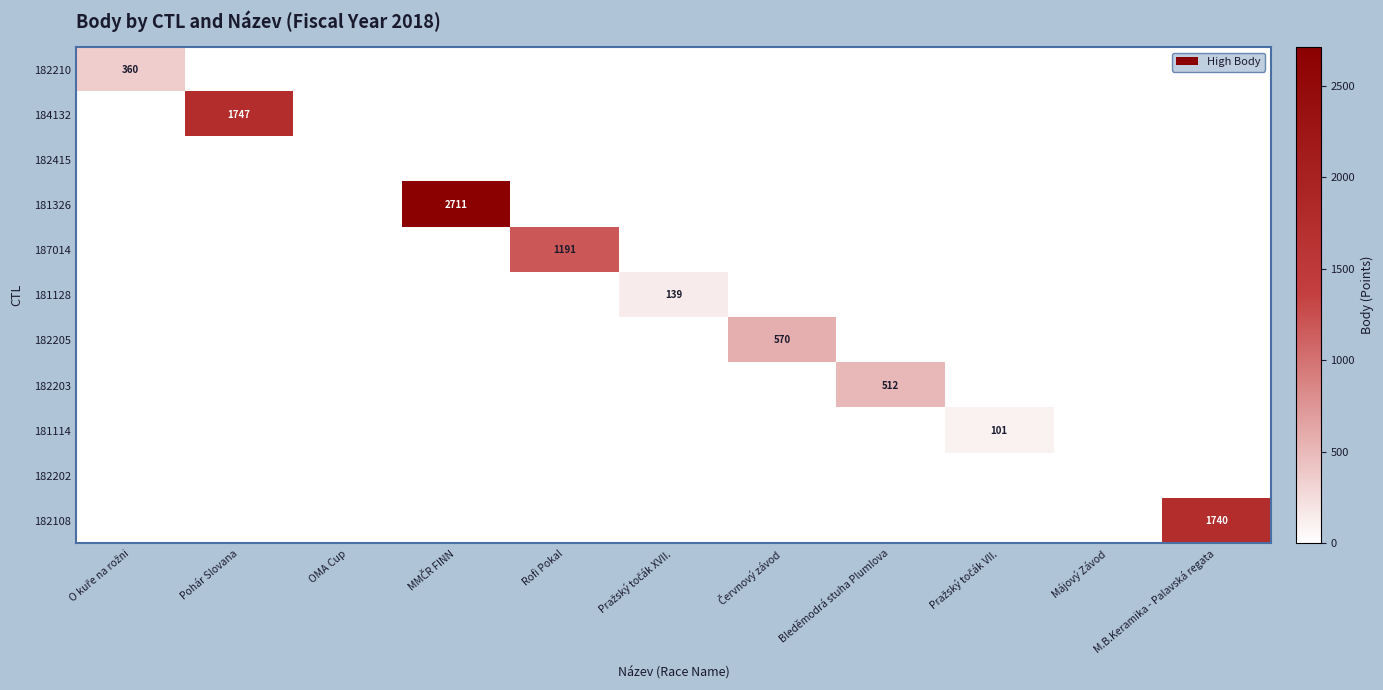

The value of 184132 at Pohár Slovana is 2923. True or false?

False